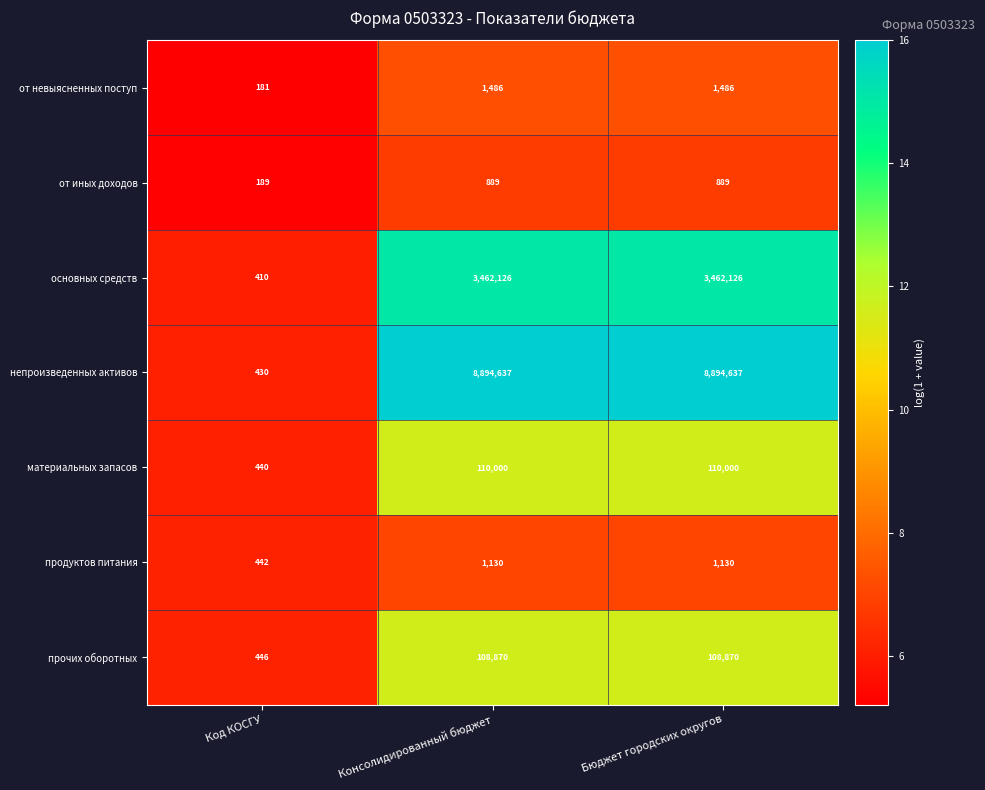

Count the от невыясненных поступ values in the range 181 to 1486.

3